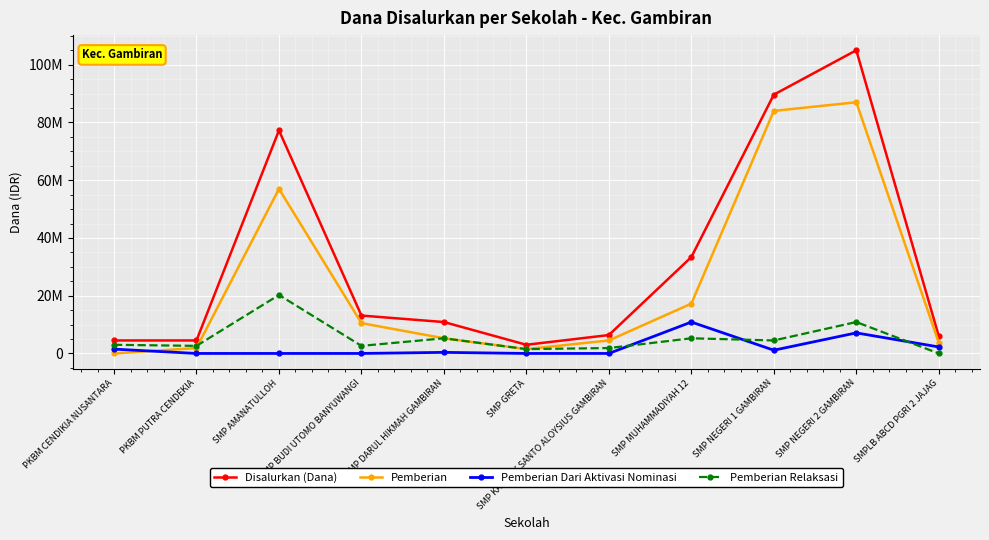

Is the value of Pemberian Relaksasi at SMP NEGERI 1 GAMBIRAN greater than the value of Pemberian Dari Aktivasi Nominasi at PKBM PUTRA CENDEKIA?

Yes